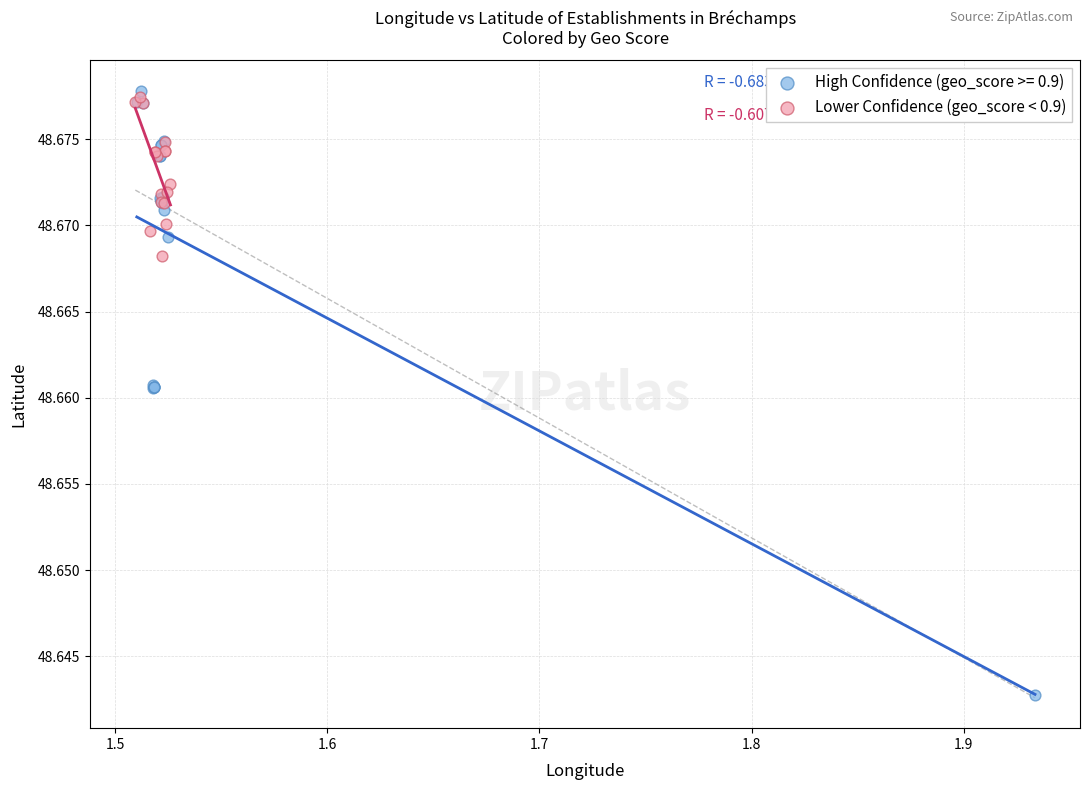

Which series reaches the minimum Y coordinate?

High Confidence (geo_score >= 0.9)